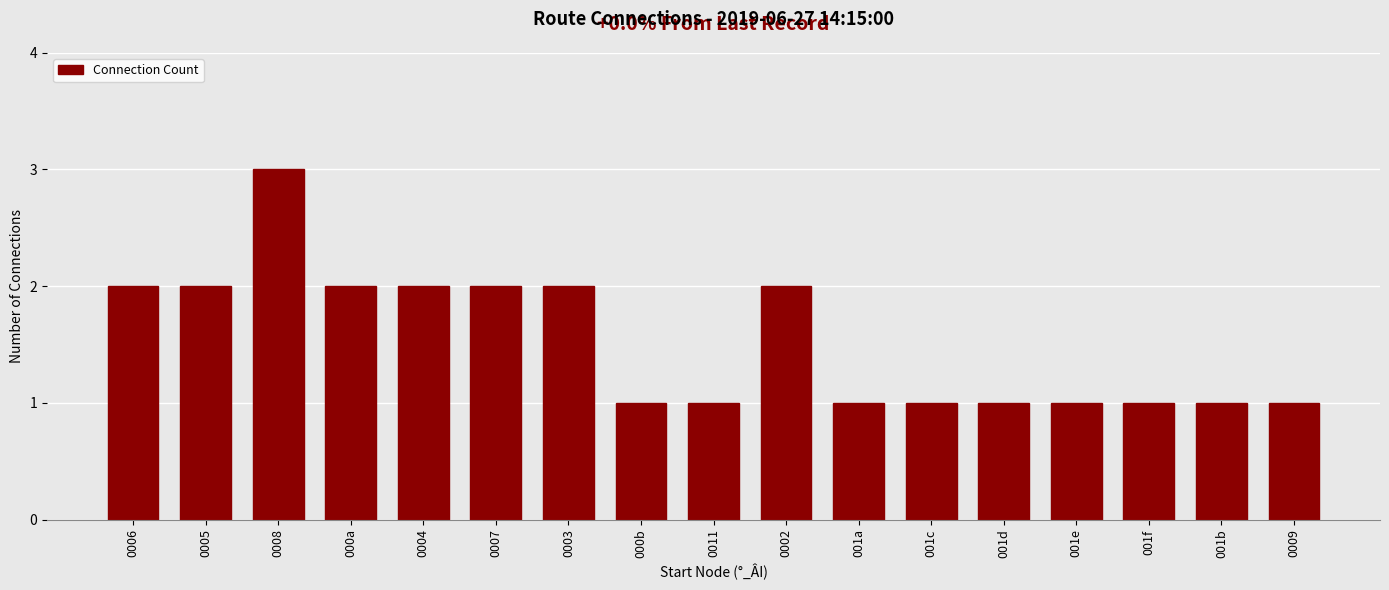

What is the difference between the maximum and minimum values?

2